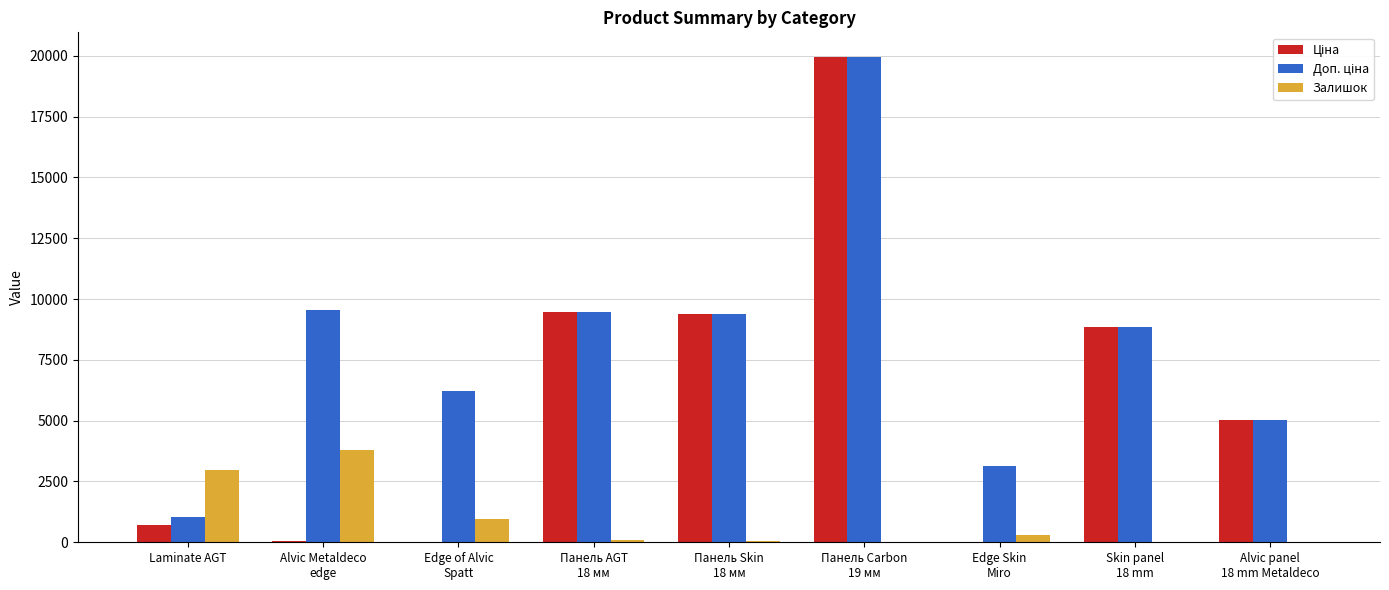

What is the greatest value displayed?

19964.2